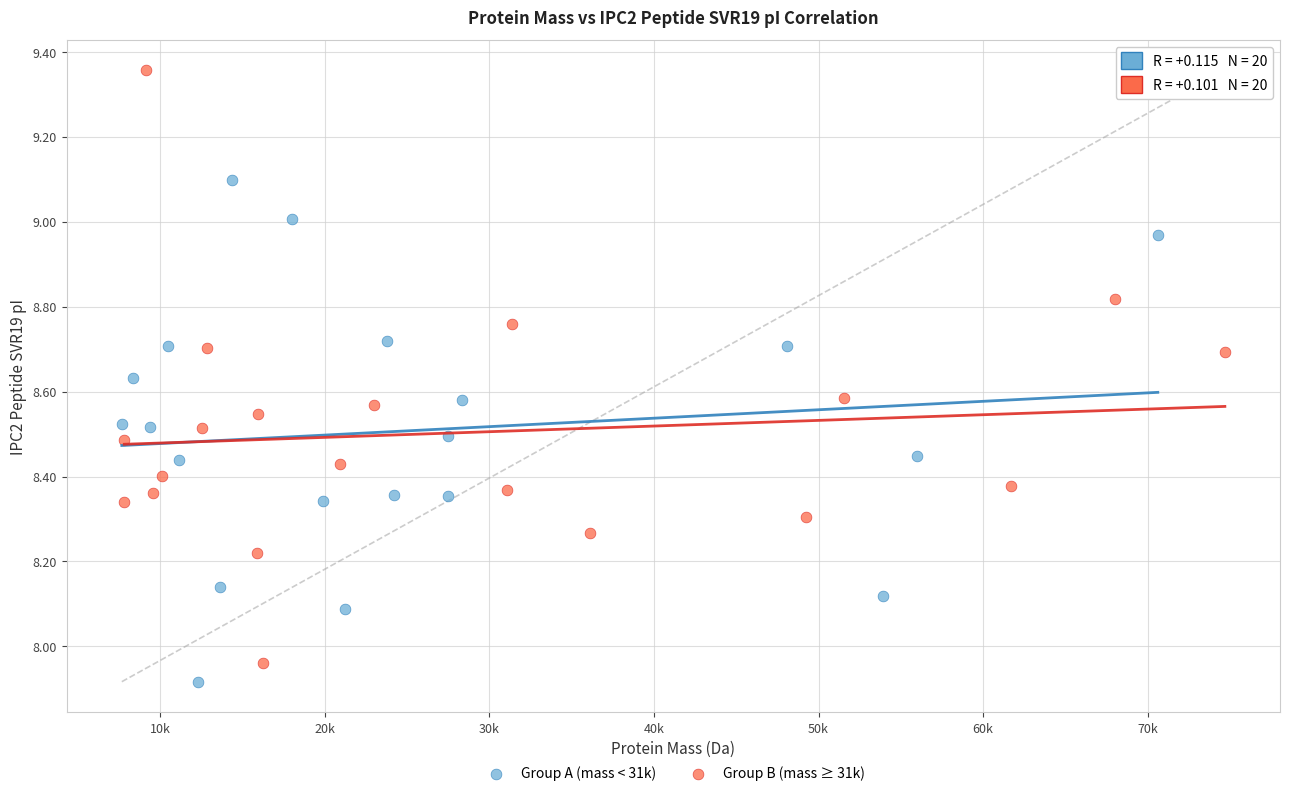

Which series has the widest spread of Y values?

Group B (mass ≥ 31k)